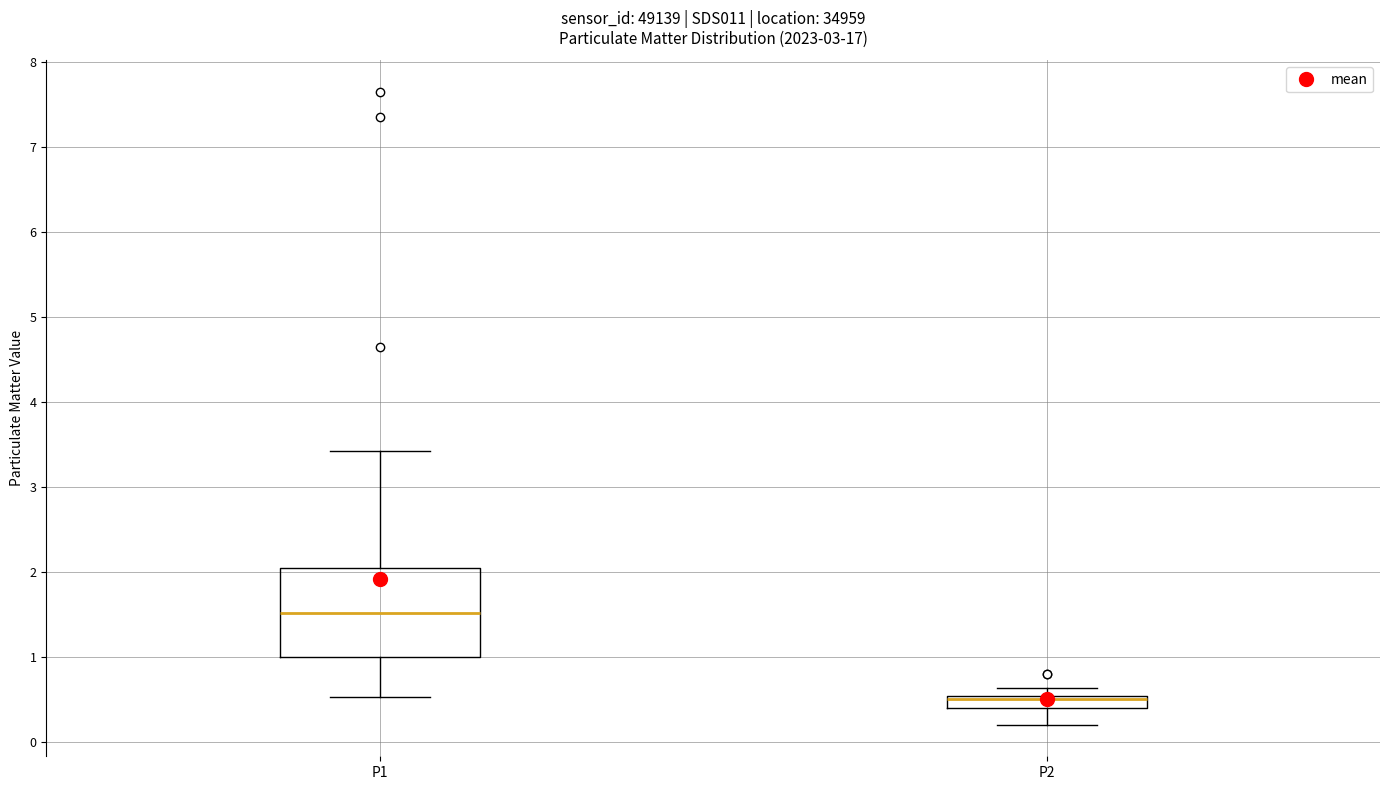

Where does the lower whisker of the box for P2 end on the y-axis? The values are not printed on the chart, so give them approximately, as read against the axis.

0.2